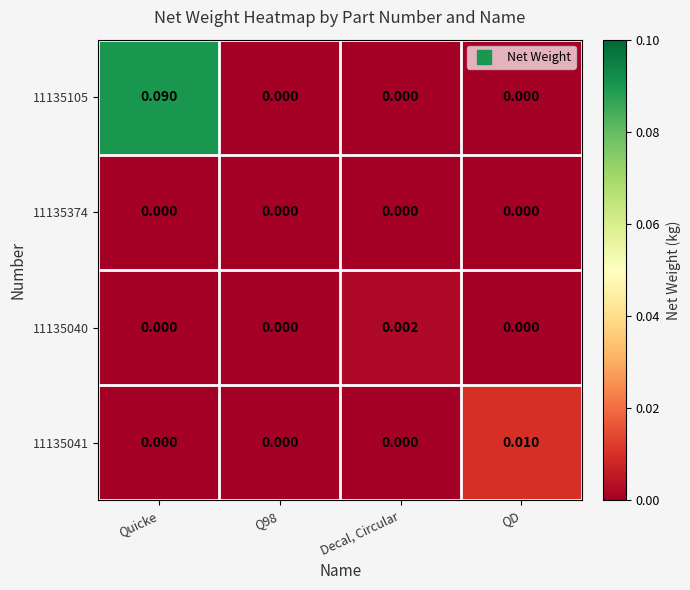

At which category does the chart reach its minimum across all series?

Q98